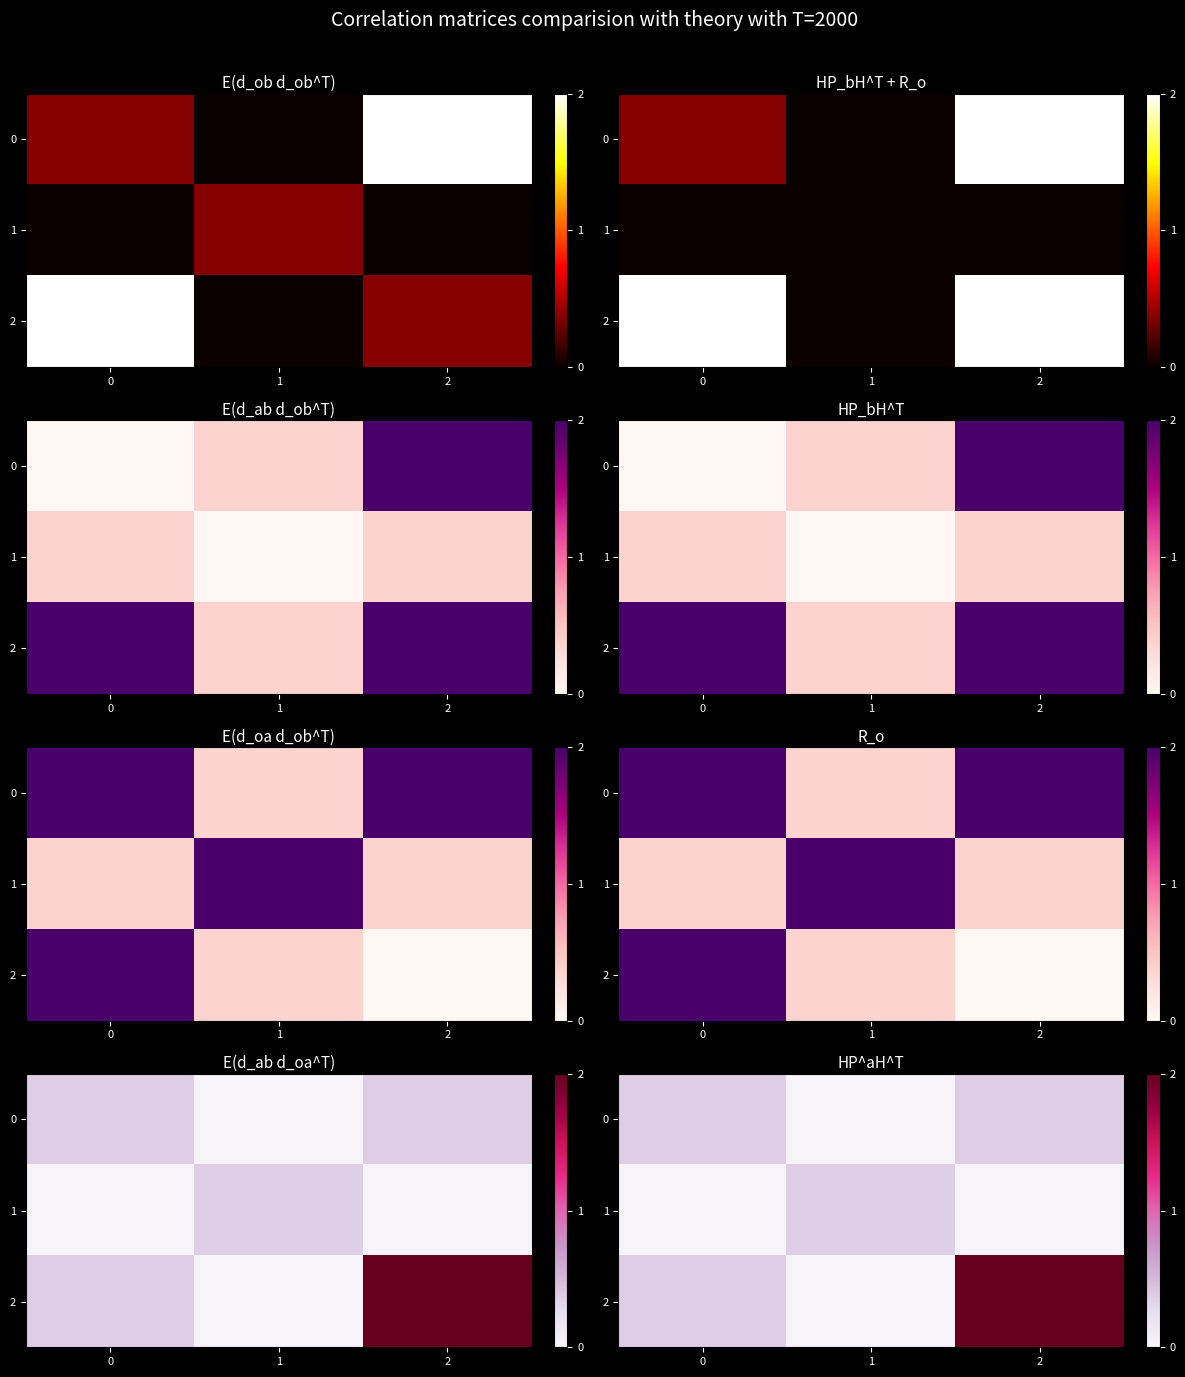

Which category has the lowest value across all series?

1